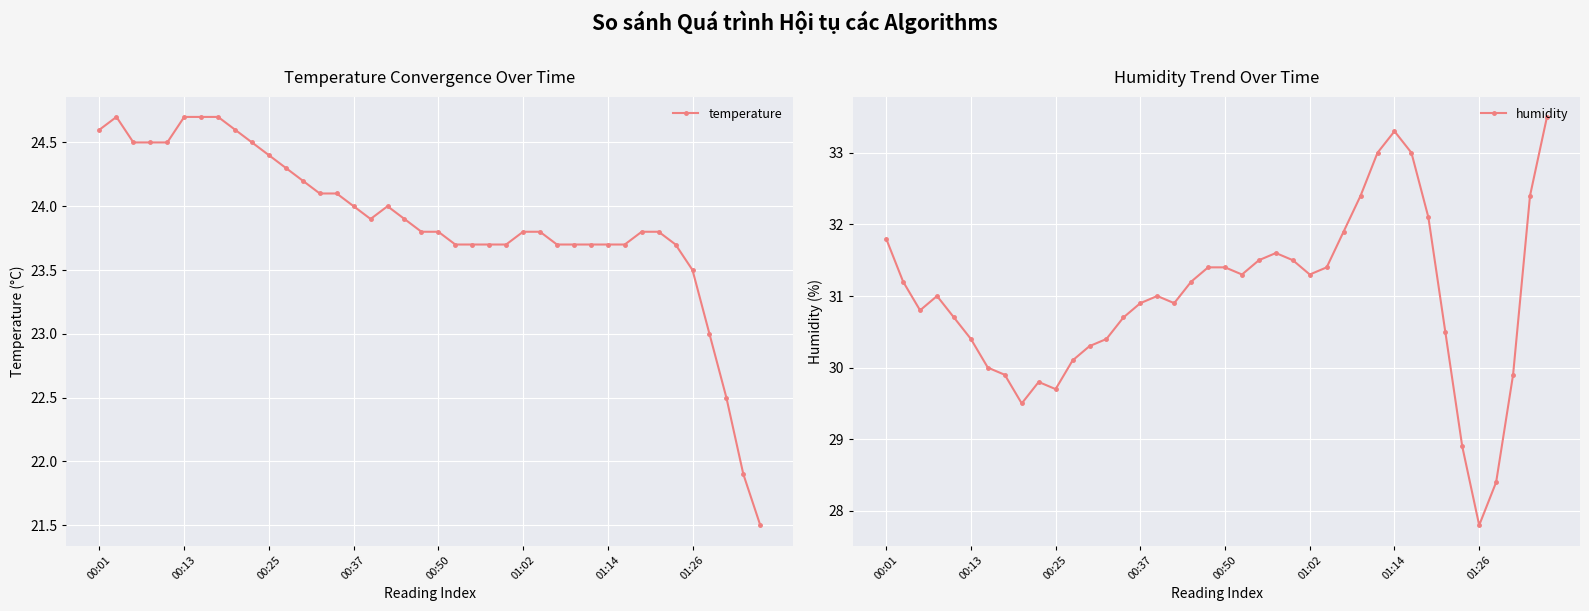

What is the lowest value of the temperature series?

21.5